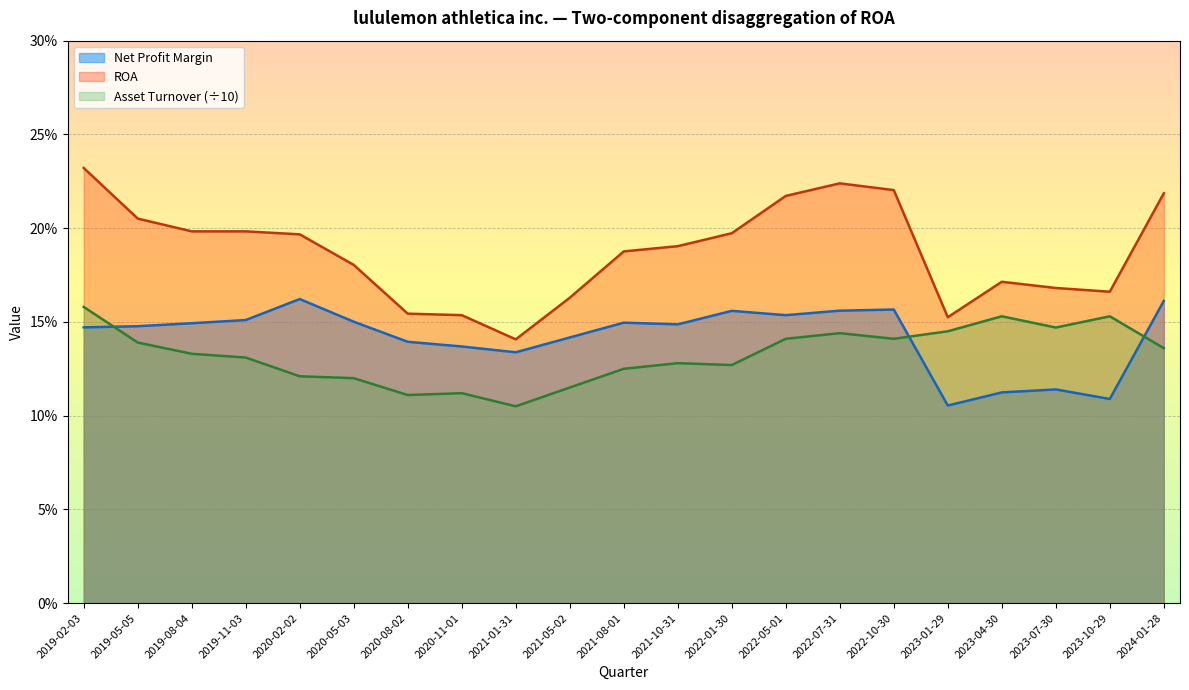

What is the difference between the Asset Turnover values at 2021-10-31 and 2021-05-02?

0.1